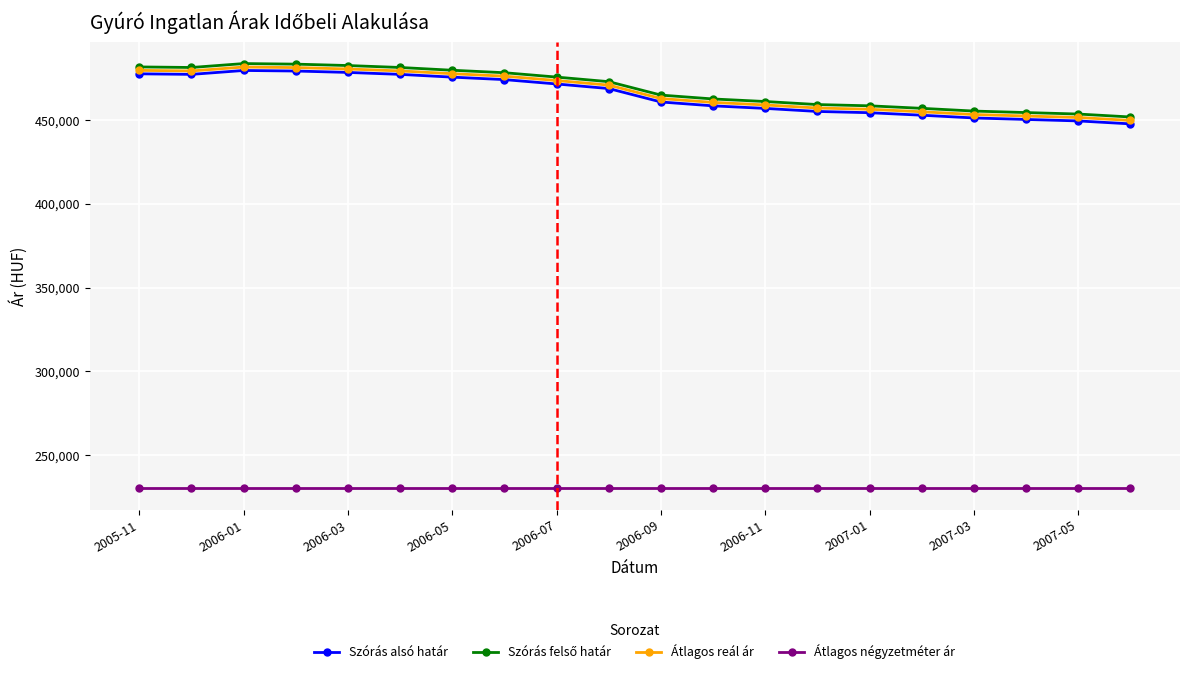

What is the minimum value for Átlagos négyzetméter ár?

230026